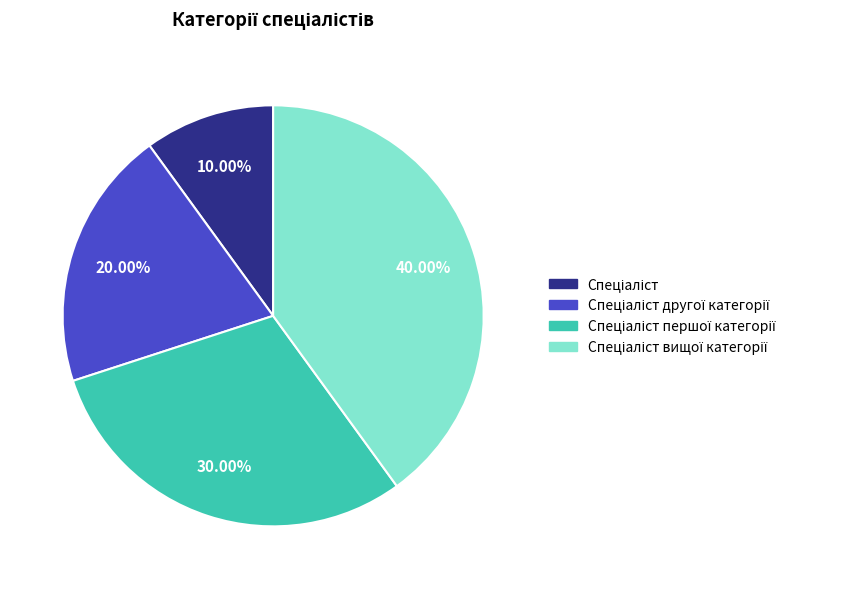

Is there any slice that represents more than half of the pie?

No